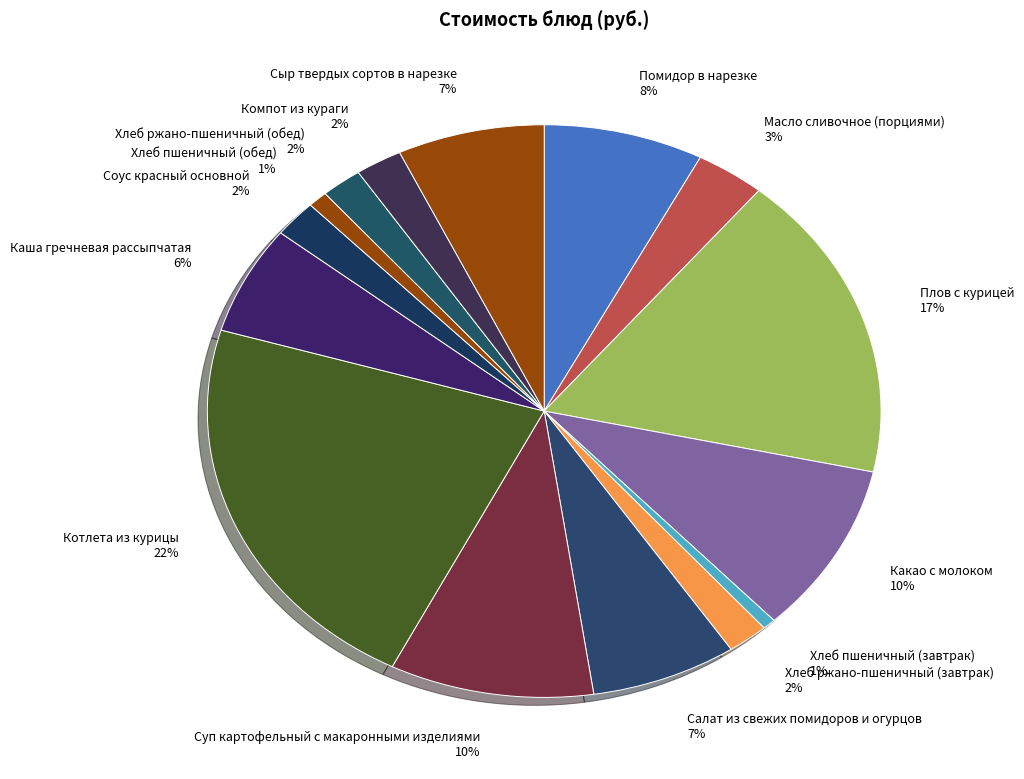

To the nearest percent, what portion does Суп картофельный с макаронными изделиями represent?

10%